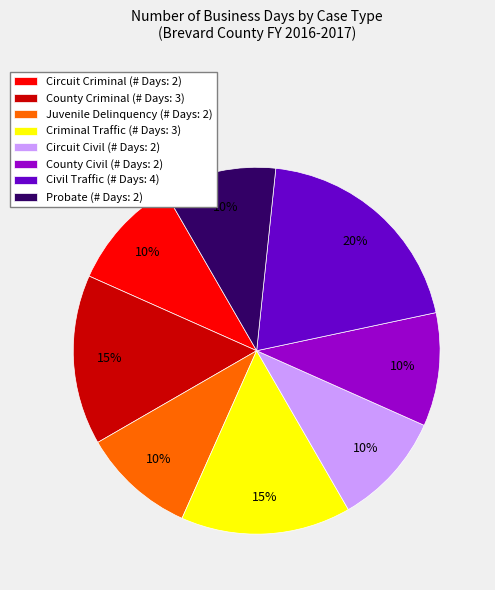

Is there any slice that represents more than half of the pie?

No